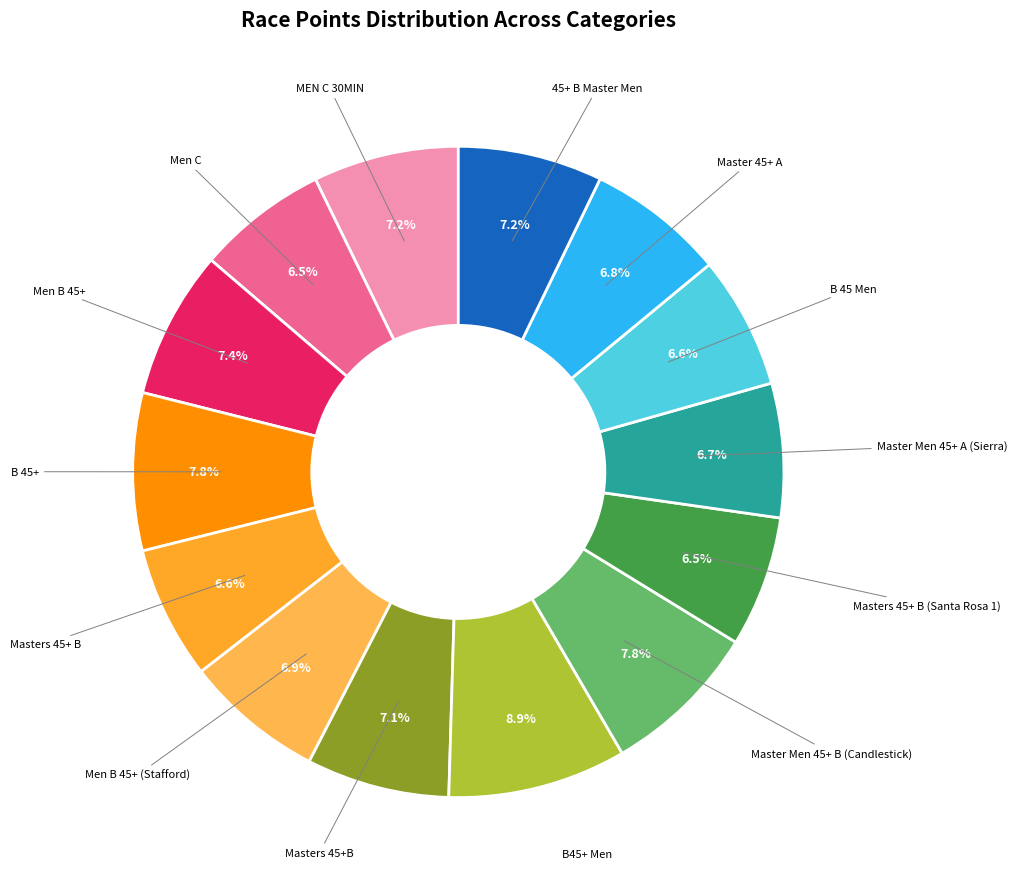

Count the number of slices in the pie.

14